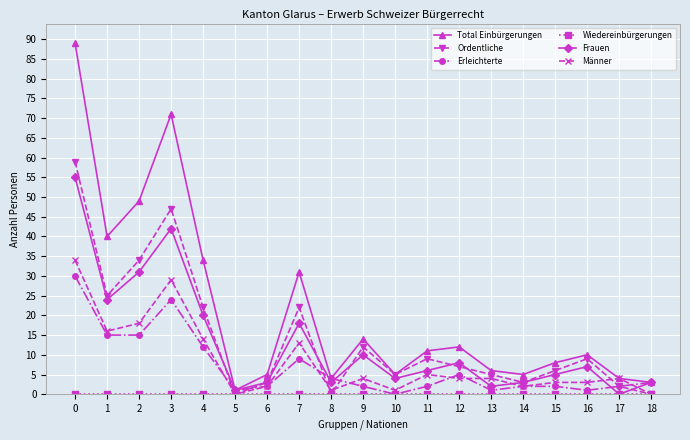

At which category does Total Einbürgerungen reach its first local valley?

1